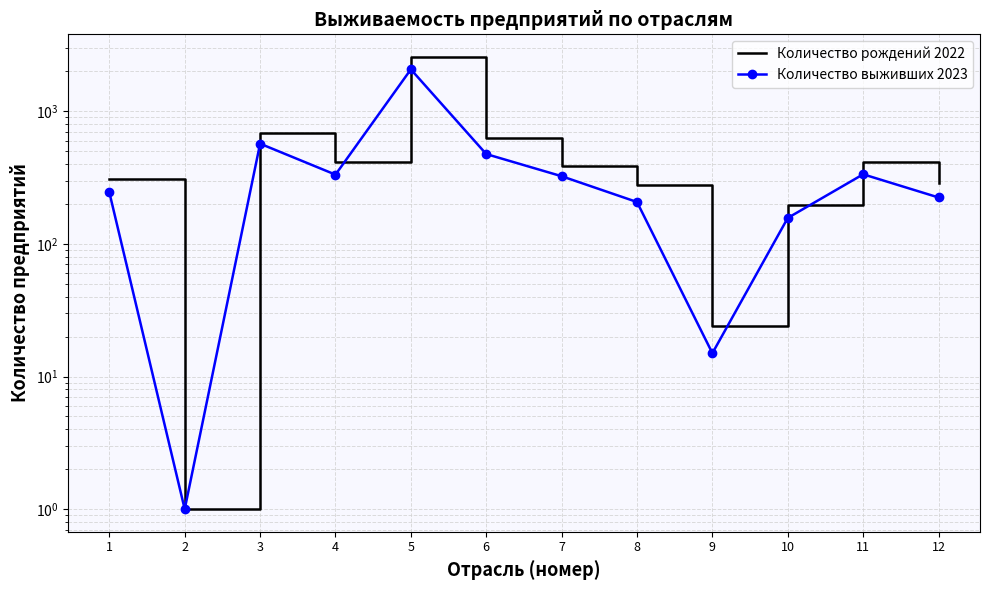

Rank the series by their average value, from lowest to highest.

Количество выживших 2023, Количество рождений 2022